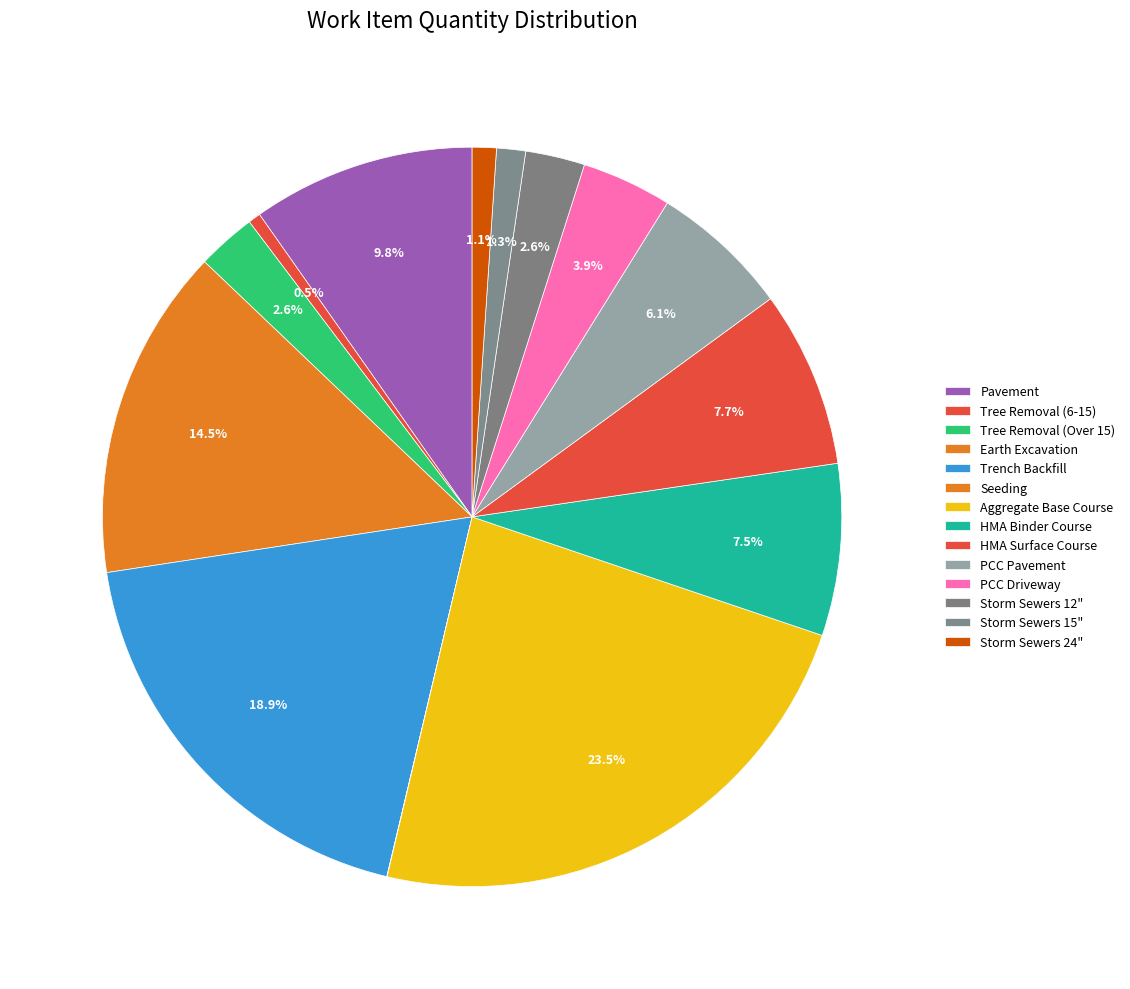

What percentage is the Trench Backfill slice, to the nearest percent?

19%